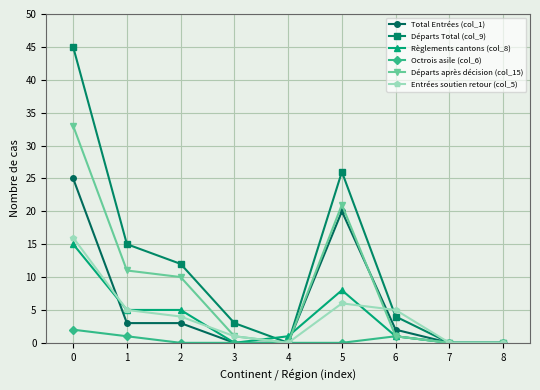

Read the Octrois asile (col_6) value at 1.

1